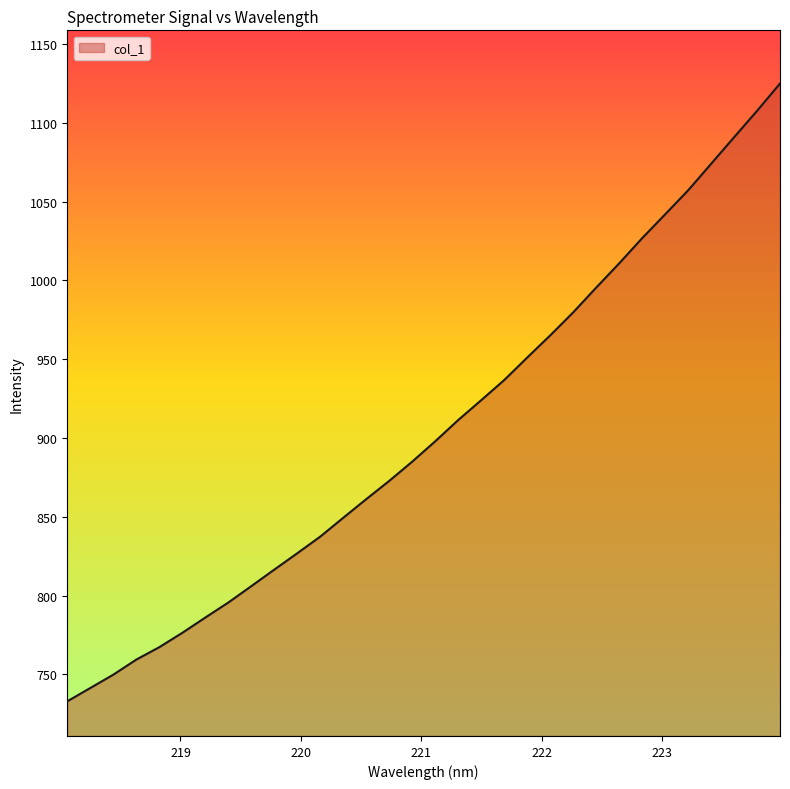

Does the chart display data point markers on the line(s)?

No